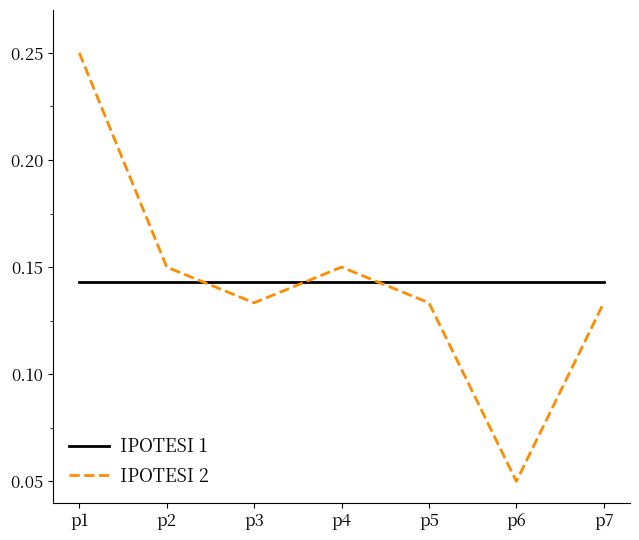

At which category does the chart reach its peak across all series?

p1